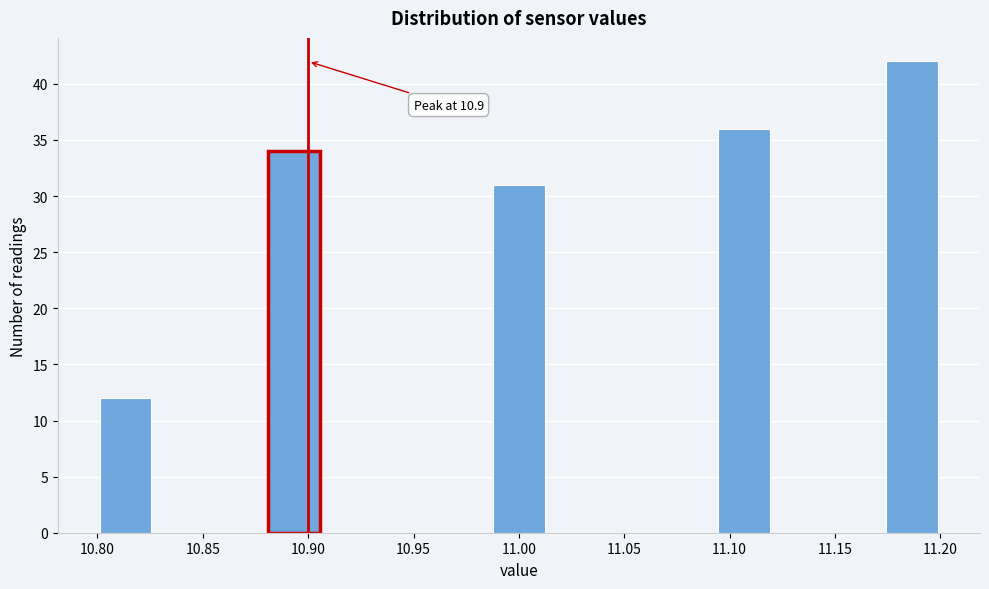

Which range on the x-axis has the tallest bar?

11.175 to 11.200